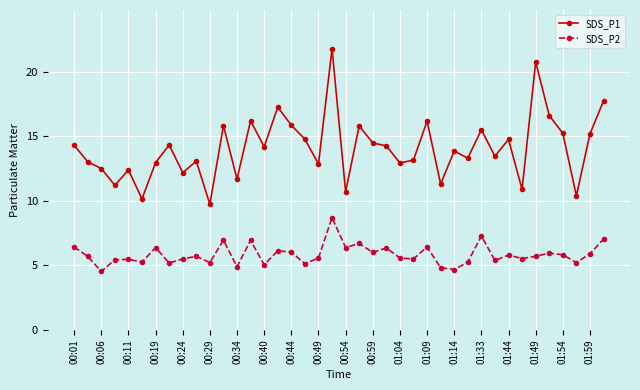

What is the sum of all SDS_P2 values?

233.5